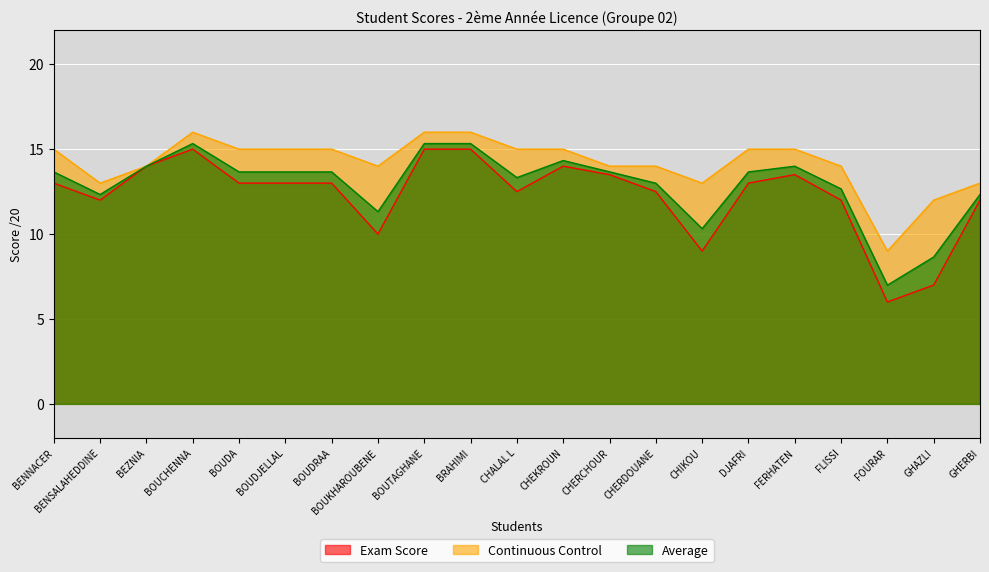

What is the spread (max minus min) of values at BOUDJELLAL?

2.0